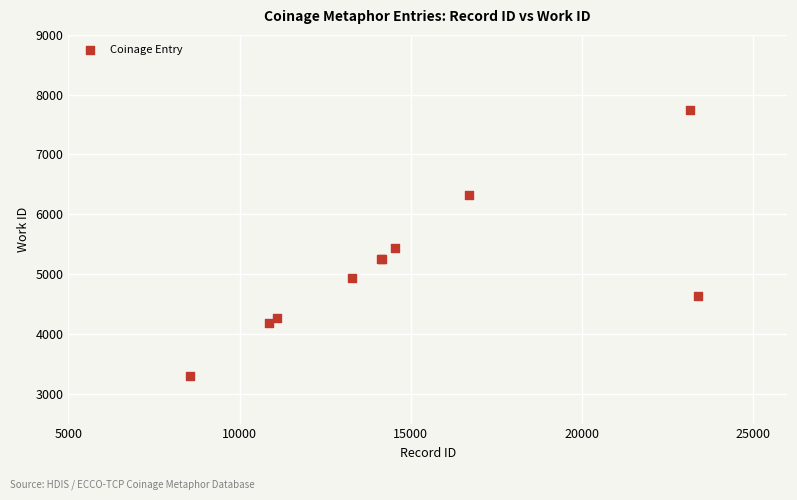

What Y value in the scatter plot is closest to 5522?

5443